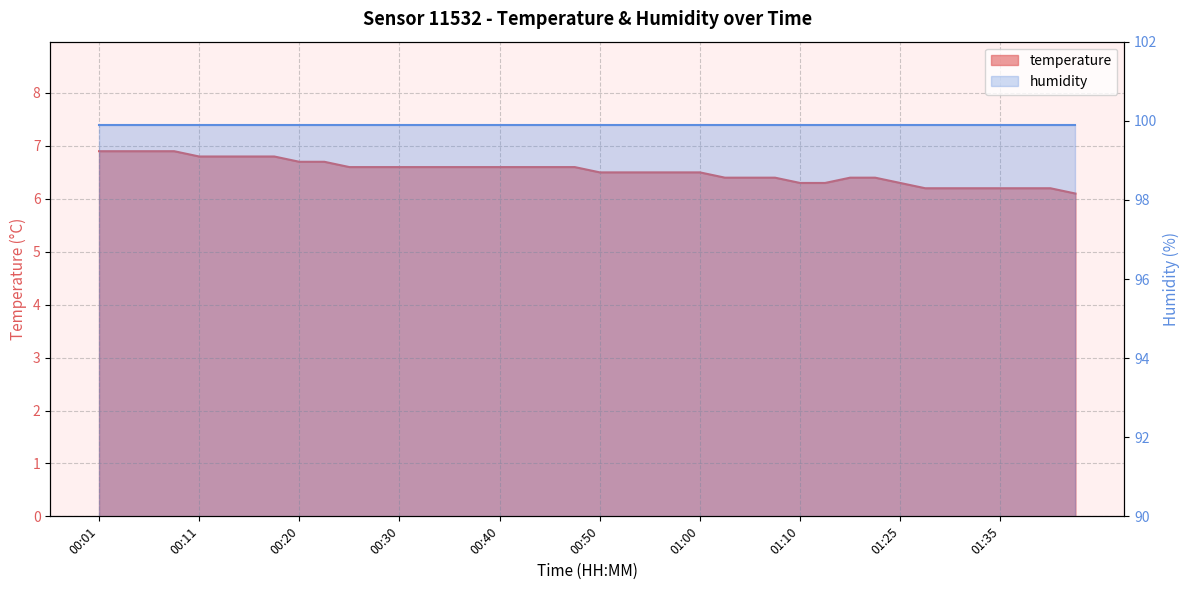

The chart shows a value of 10.0 at 01:07. True or false?

False